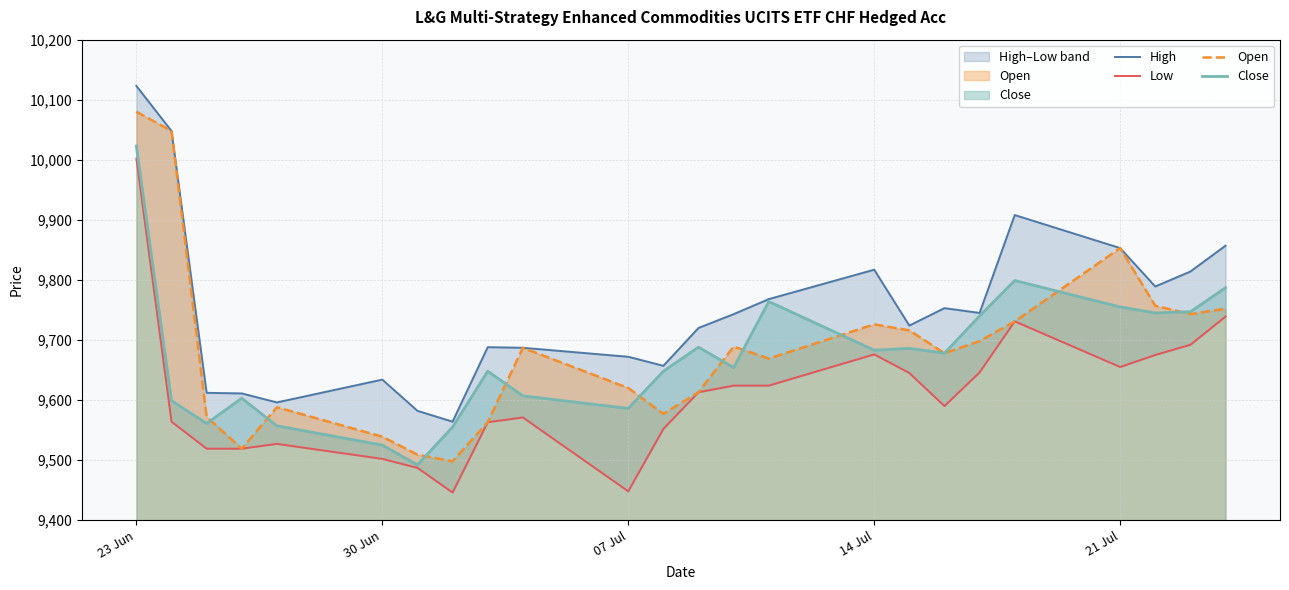

Is it true that Close equals 10023 at 23 Jun?

True